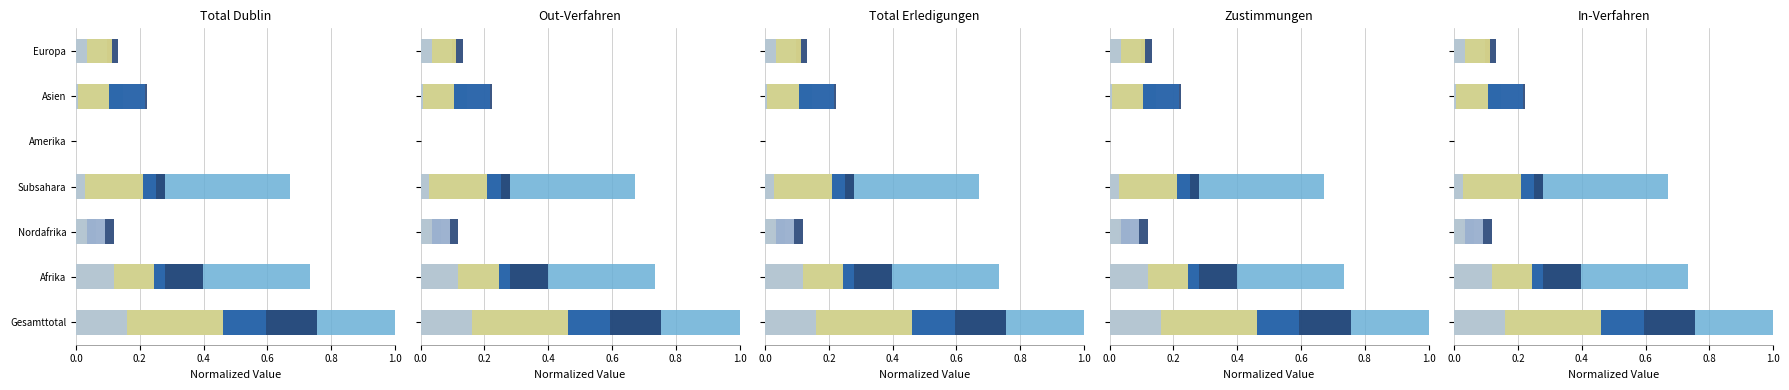

What is the sum of the Total Erledigungen values at Europa and Afrika?

0.8